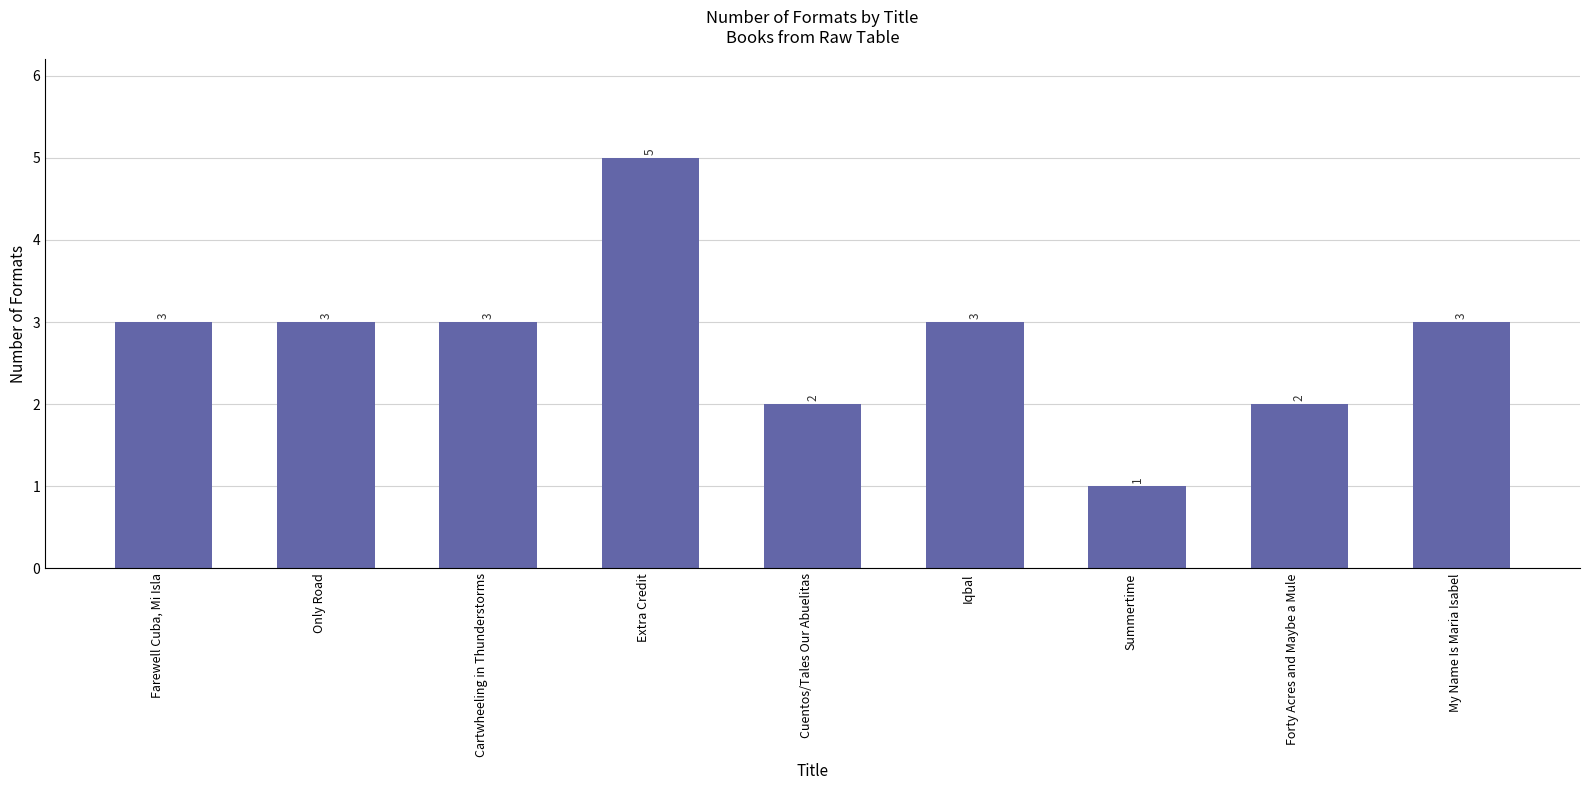

Reading left to right, what are all the values shown in this chart?

3	3	3	5	2	3	1	2	3